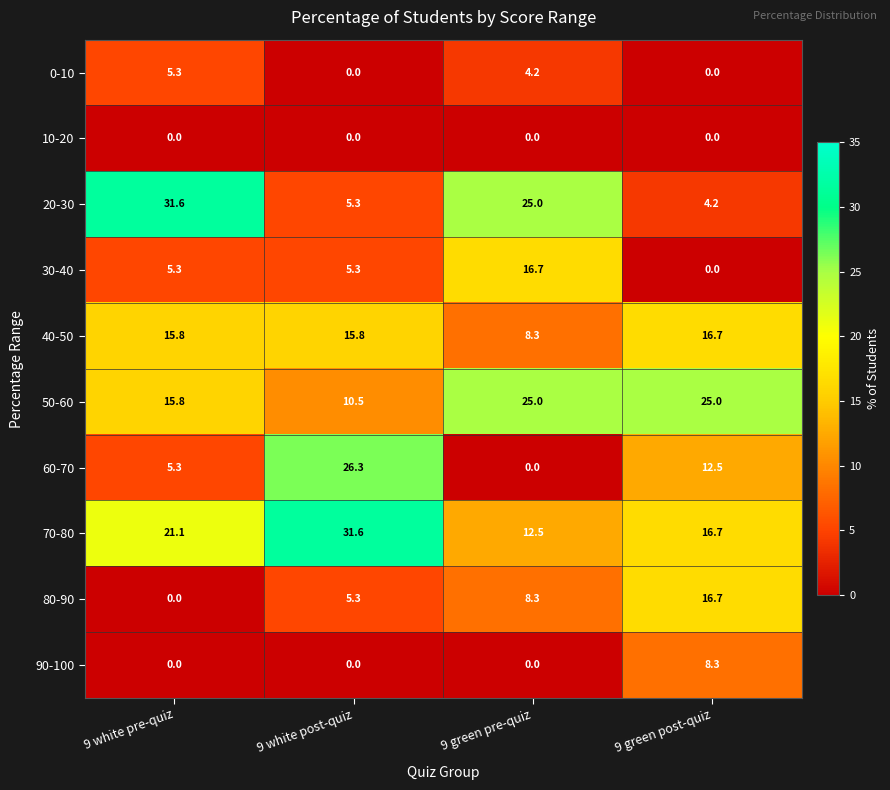

What is the minimum value for 70-80?

12.5